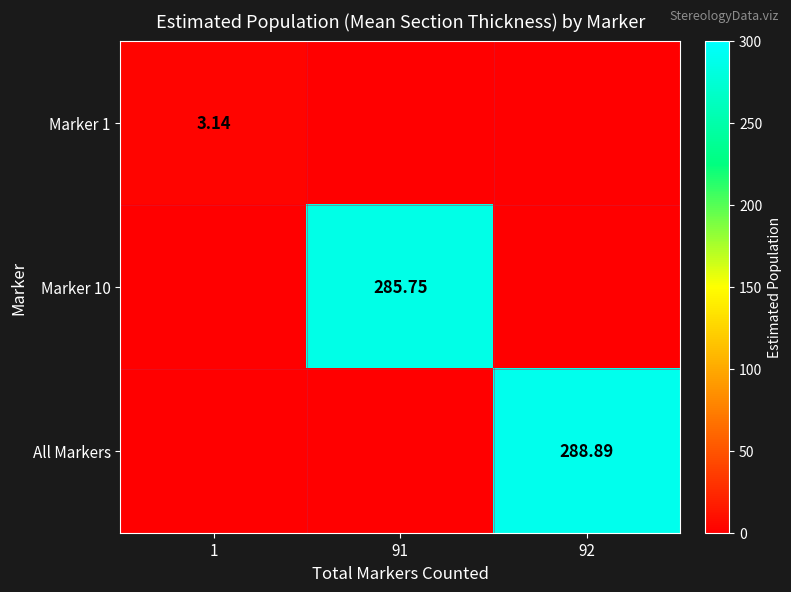

At how many categories does at least one series exceed 72?

2